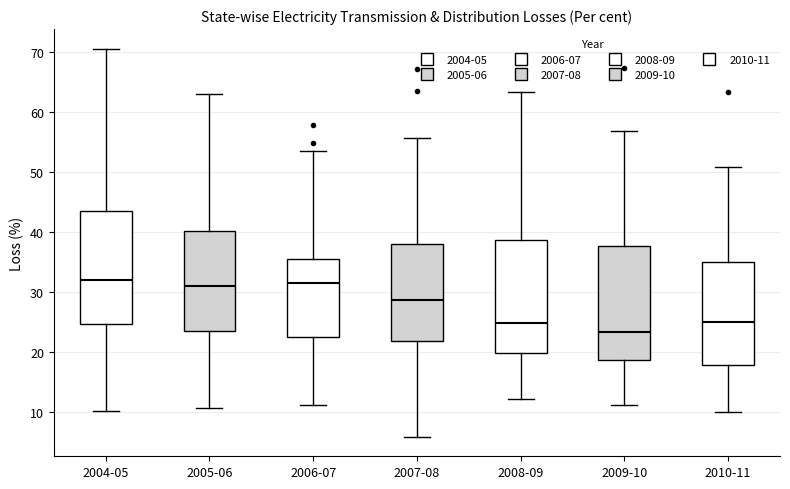

Where does the upper whisker of the box for 2004-05 end on the y-axis? The values are not printed on the chart, so give them approximately, as read against the axis.

71